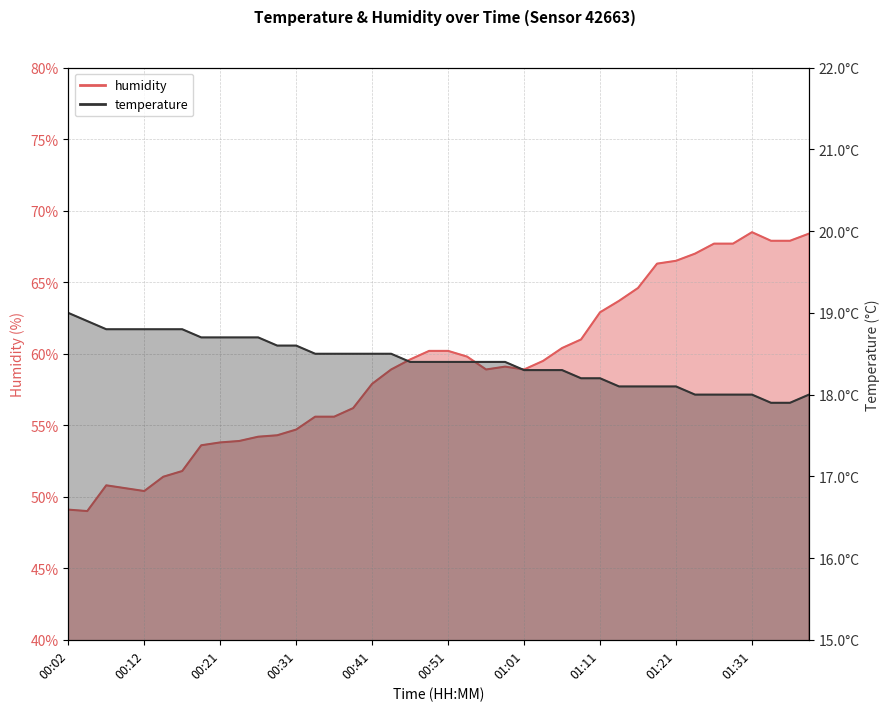

The value of temperature at 01:36 is 10.8. True or false?

False